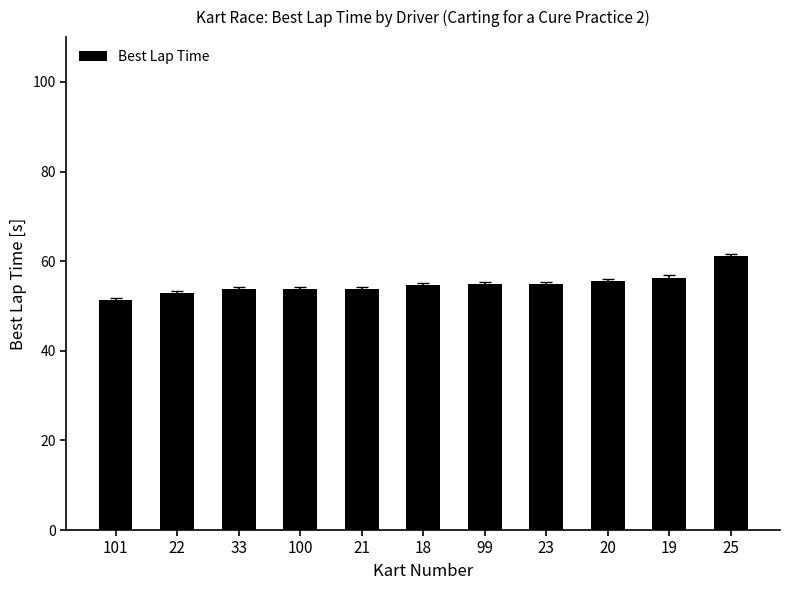

The chart shows a value of 89.4 at 21. True or false?

False